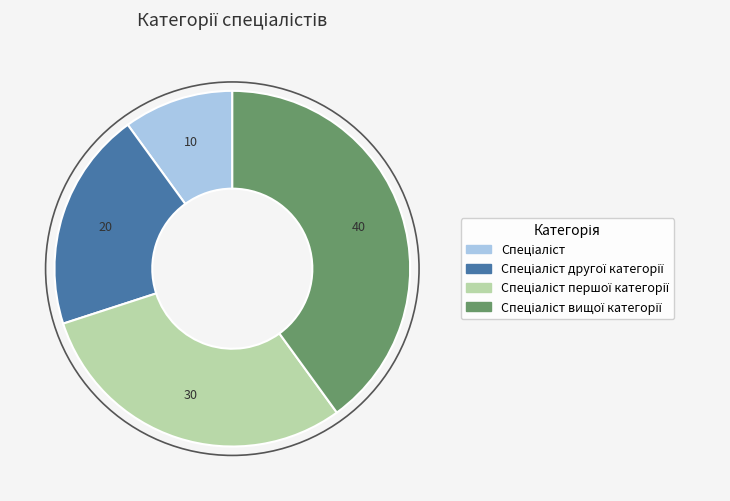

Is there any slice that represents more than half of the pie?

No